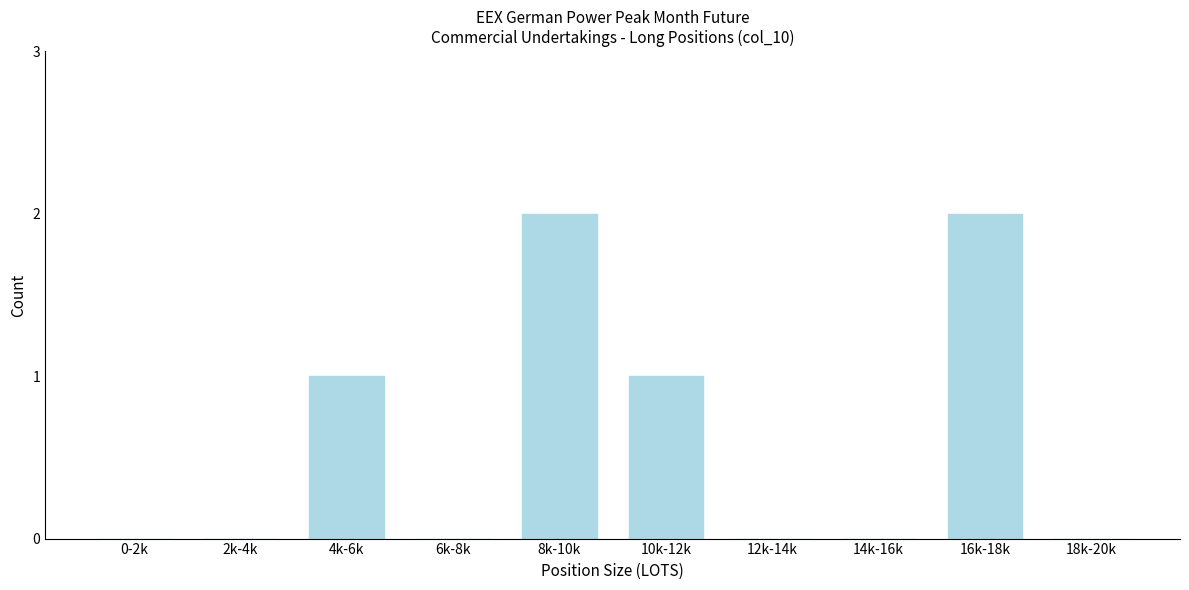

Reading left to right, extract all data points from this chart.

0-2k=0	2k-4k=0	4k-6k=1	6k-8k=0	8k-10k=2	10k-12k=1	12k-14k=0	14k-16k=0	16k-18k=2	18k-20k=0